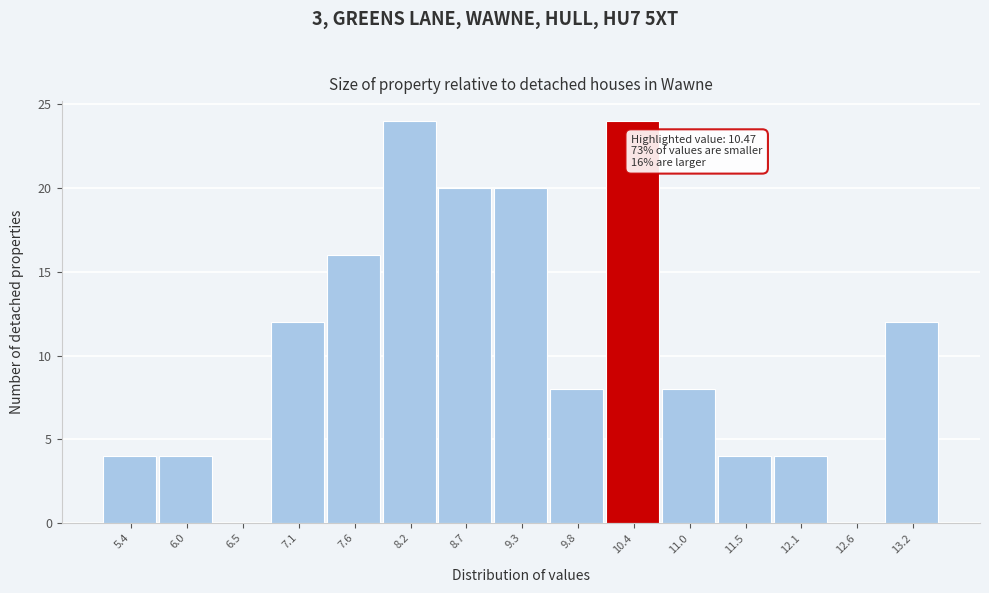

Reading right to left, transcribe all the data shown in this chart.

13.2=12	12.6=0	12.1=4	11.5=4	11.0=8	10.4=24	9.8=8	9.3=20	8.7=20	8.2=24	7.6=16	7.1=12	6.5=0	6.0=4	5.4=4